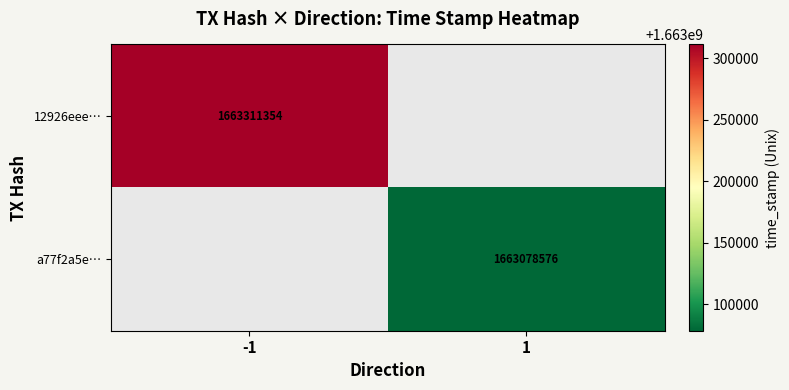

True or false: 12926eee… has a value of 1663311354 at -1.

True